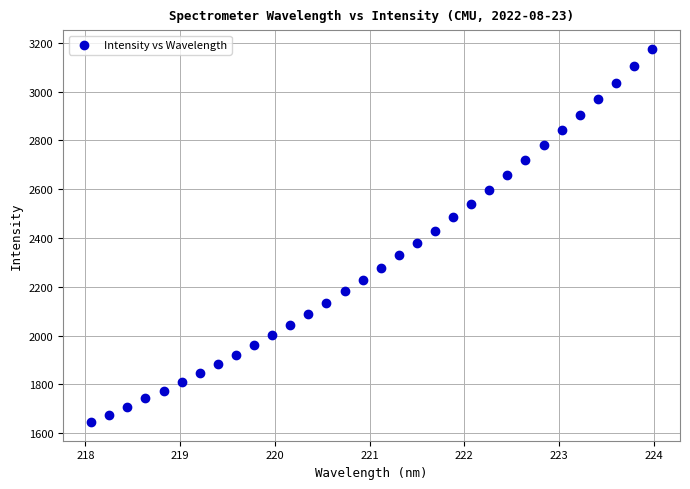

What is the range of Y values (max minus min)?

1529.6